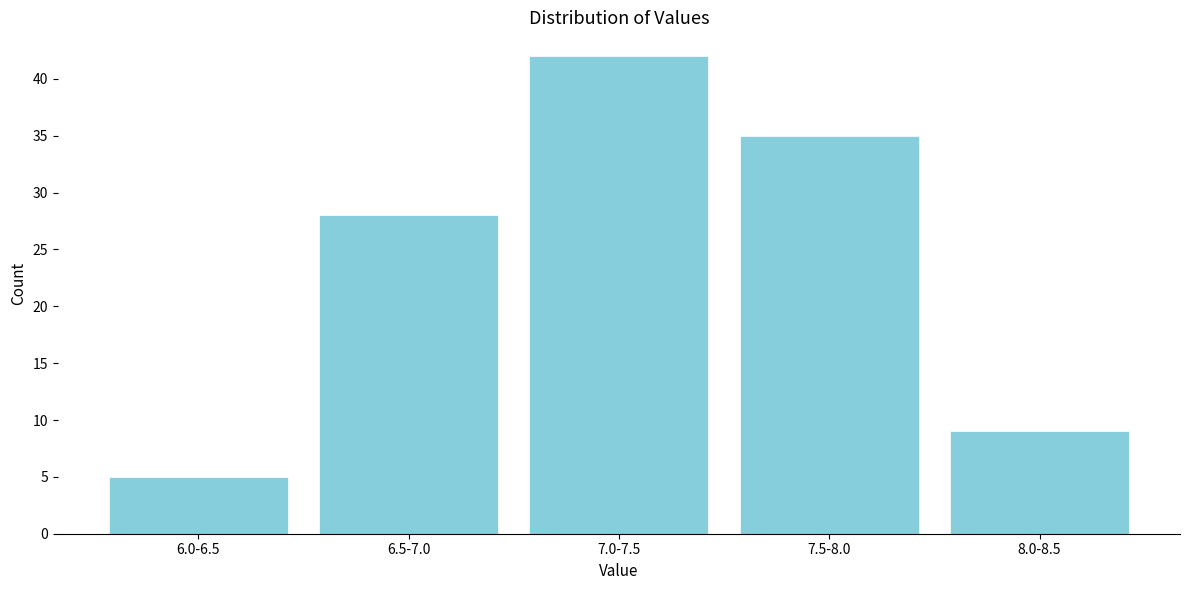

Reading left to right, list all the values displayed in this chart.

5	28	42	35	9